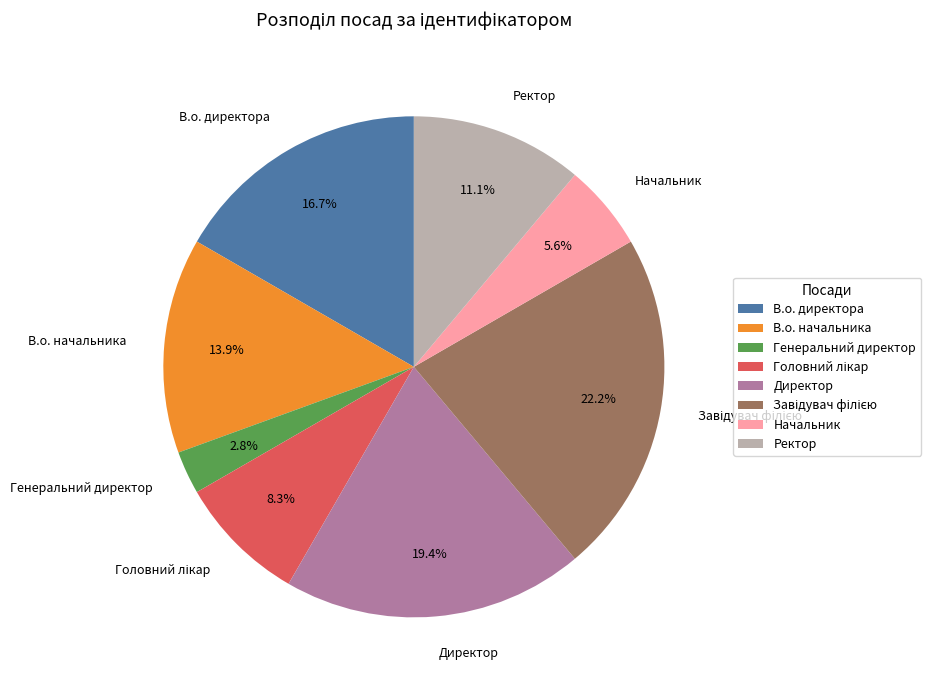

Which slice is the smallest?

Генеральний директор